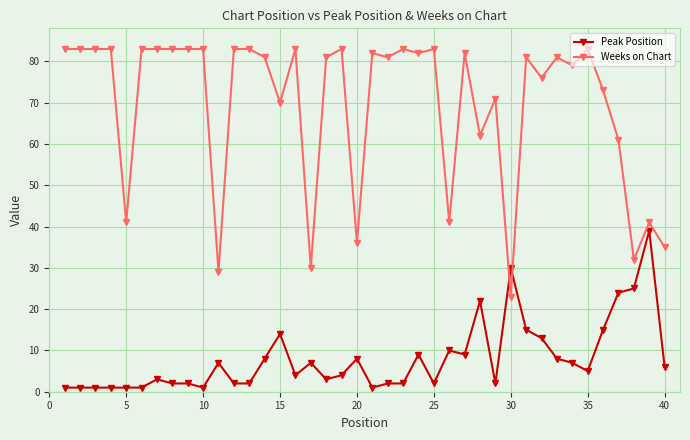

What is the sum of all Weeks on Chart values?

2779